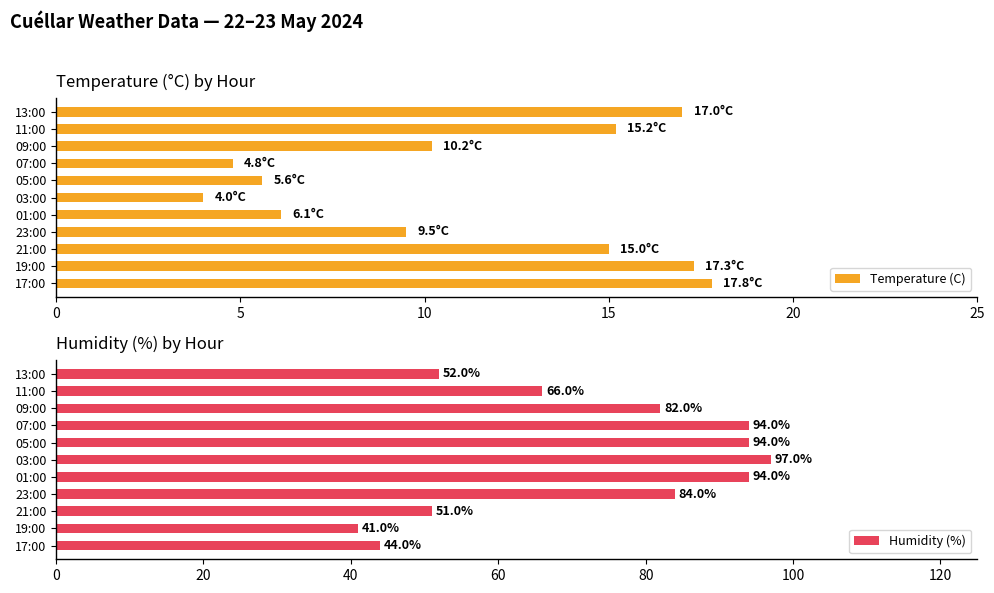

True or false: Temperature (C) has a value of 5.6 at 05:00.

True